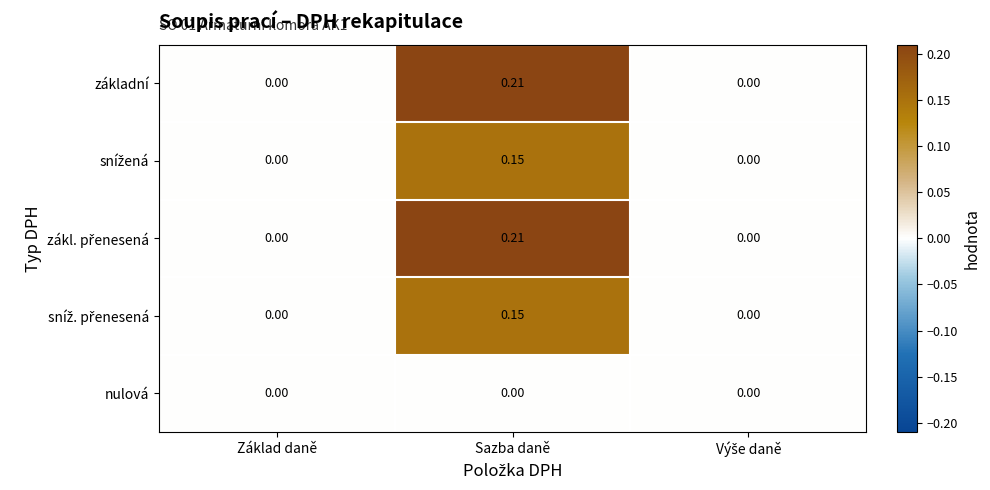

Which category has the highest value in the základní series?

Sazba daně